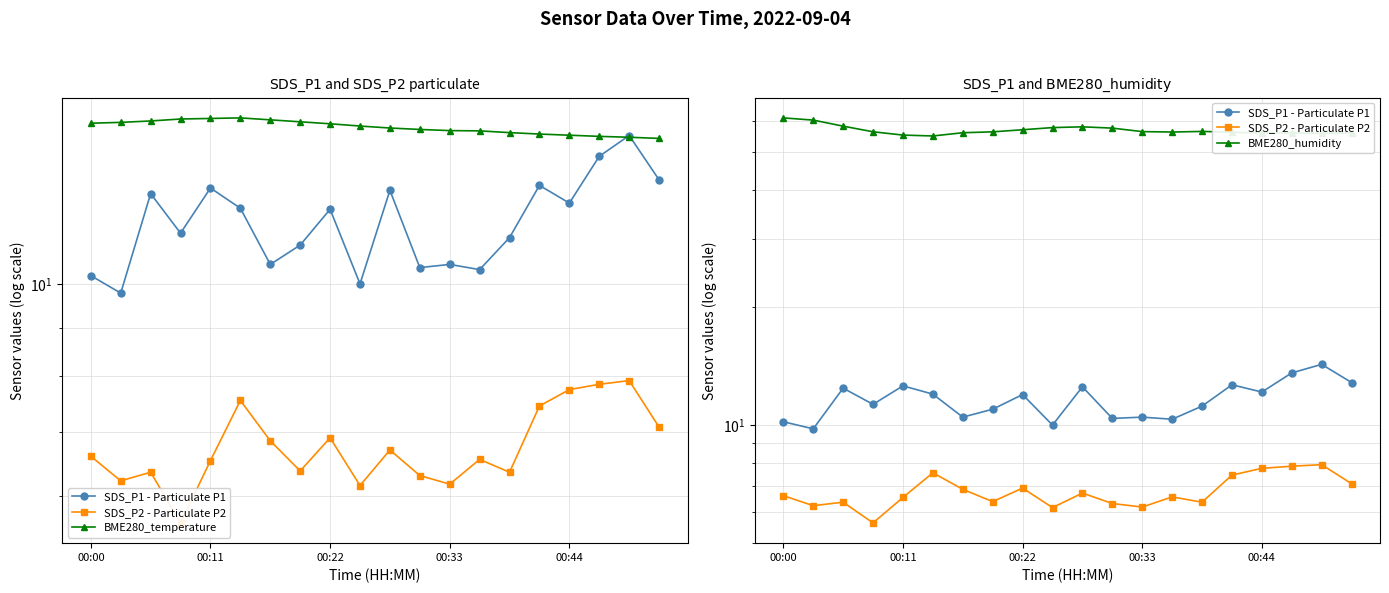

How many data points does each series have?

20